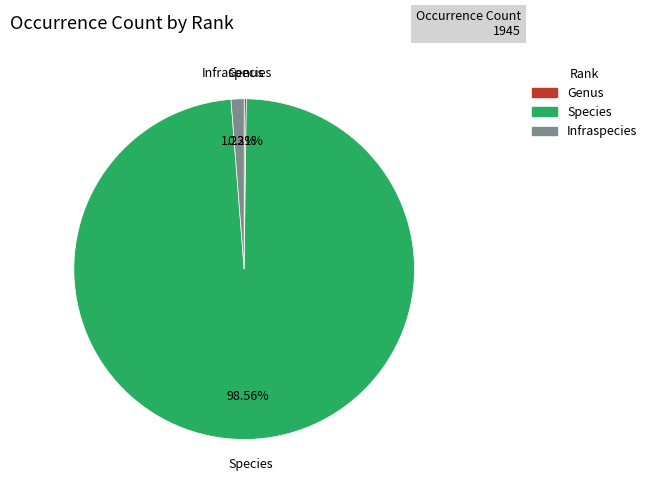

Which slice is the largest?

Species